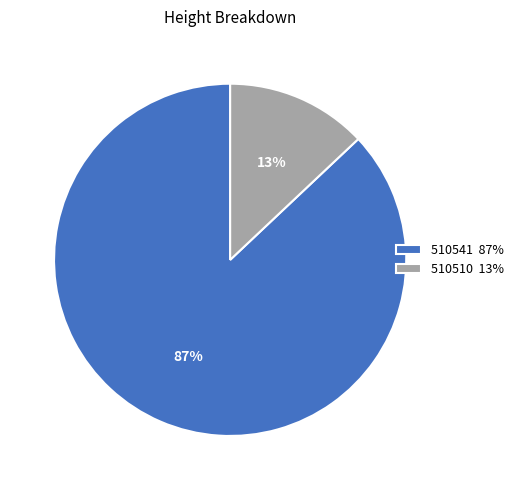

Approximately how many times larger is the value at 510510 compared to 510541?

0.1